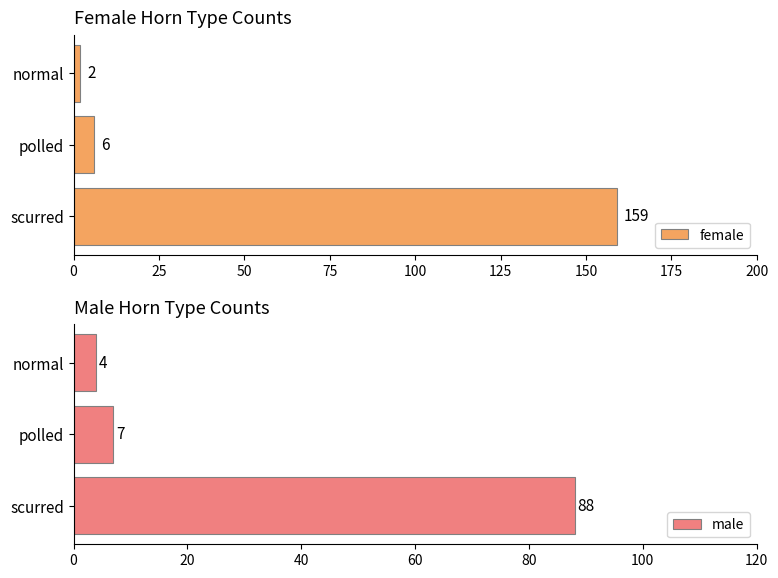

What is the average value of the male series?

33